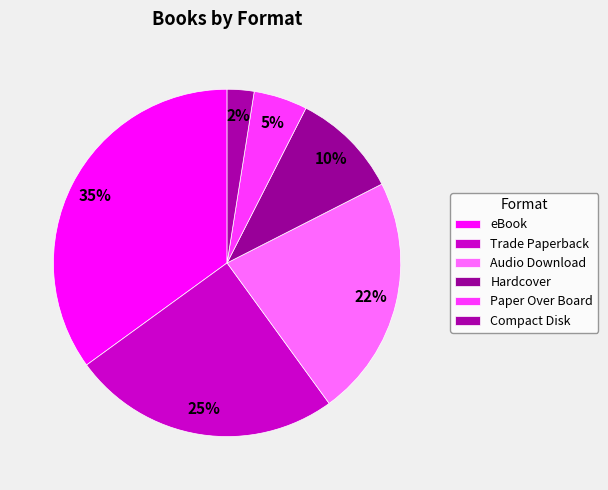

Does any single category account for the majority?

No